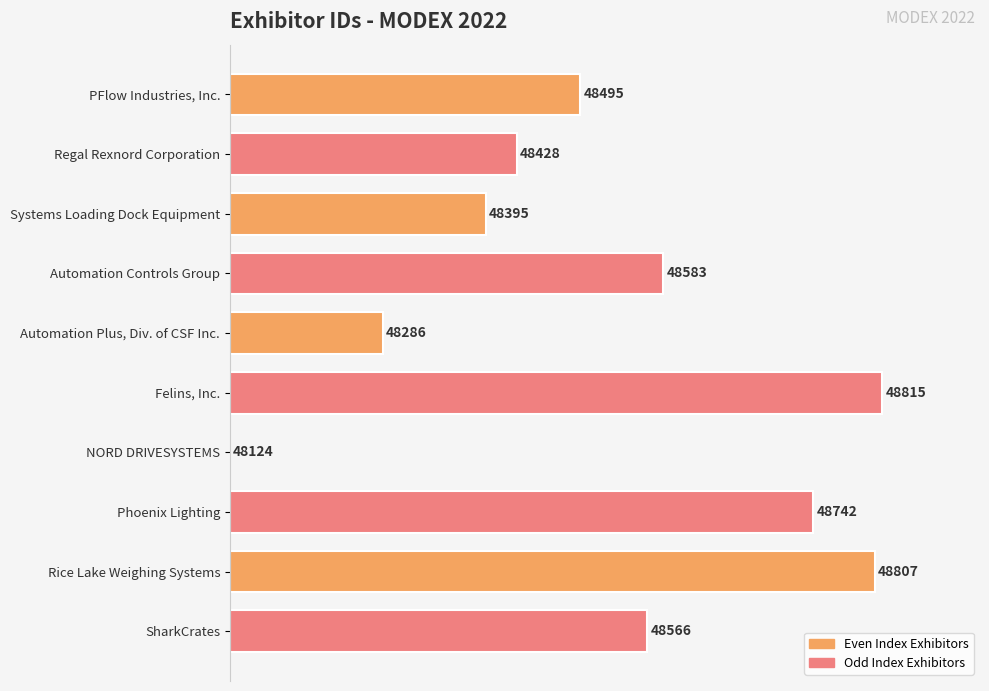

What is the change in value from Automation Controls Group to Phoenix Lighting?

+23.0